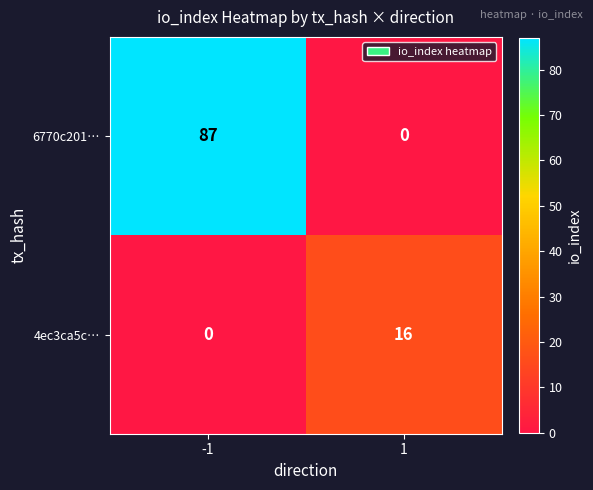

What is the sum of the 6770c201… values at 1 and -1?

87